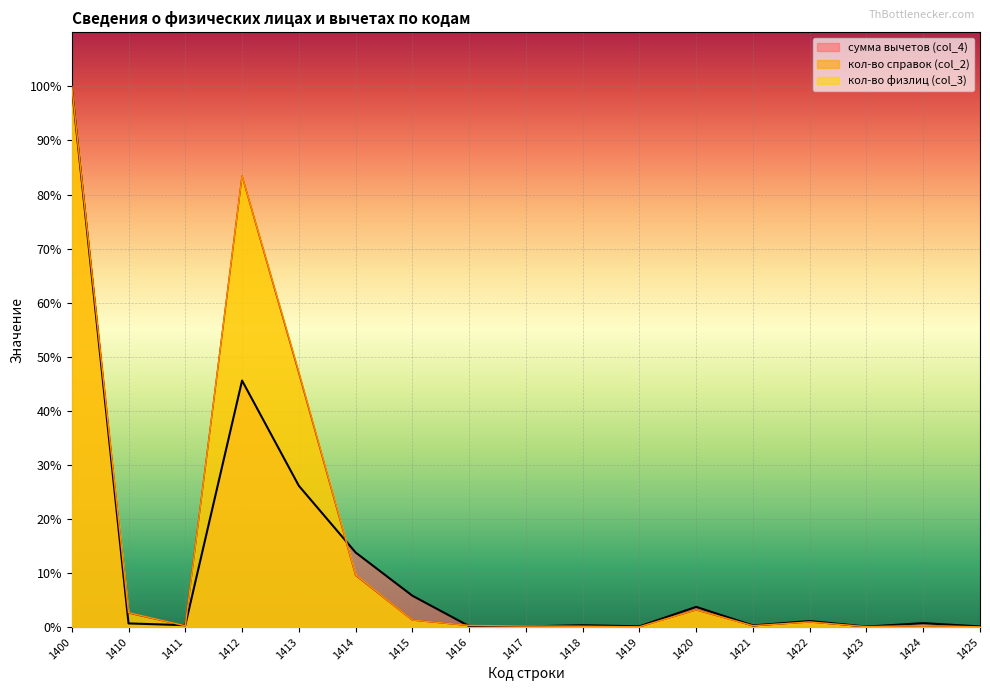

True or false: кол-во справок (col_2) and сумма вычетов (col_4) intersect in this chart.

True